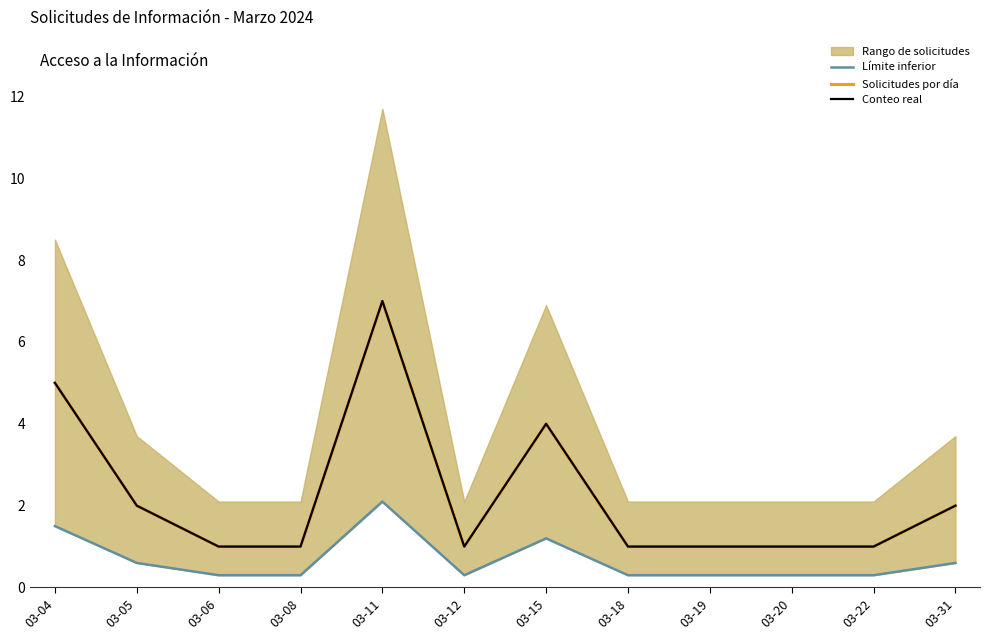

Count the Conteo real values in the range 1 to 4.

10